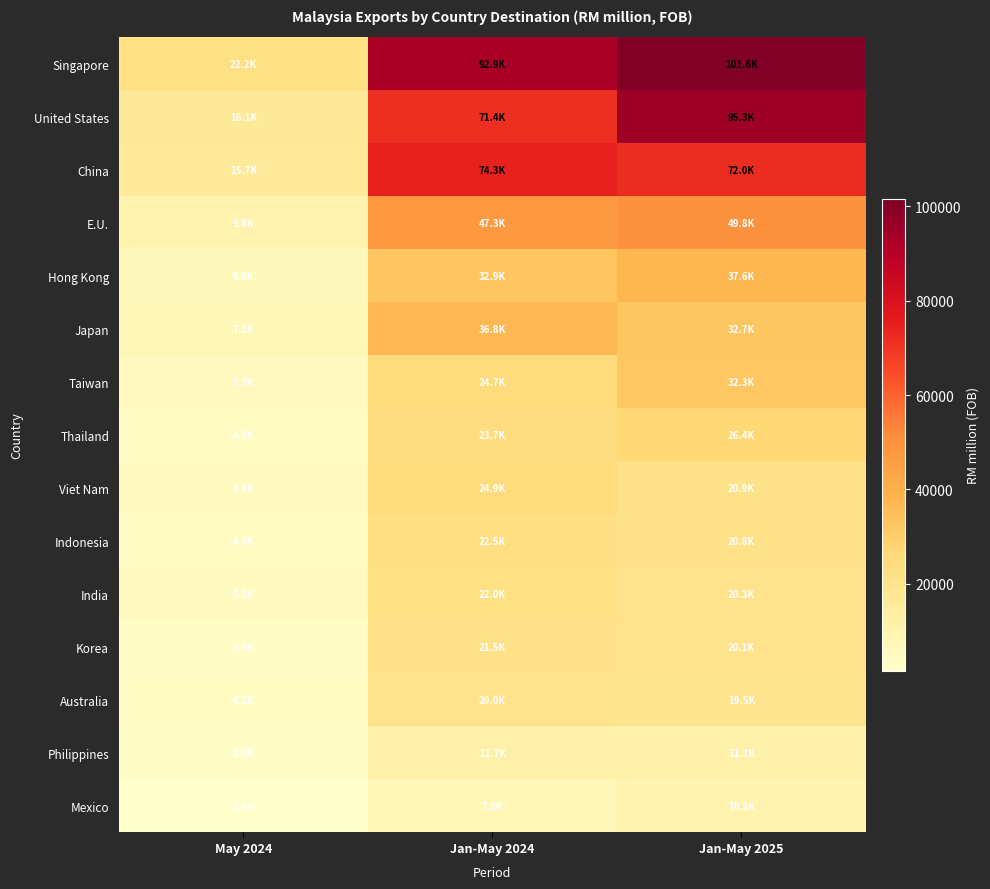

What is the maximum value shown in the chart?

101589.1